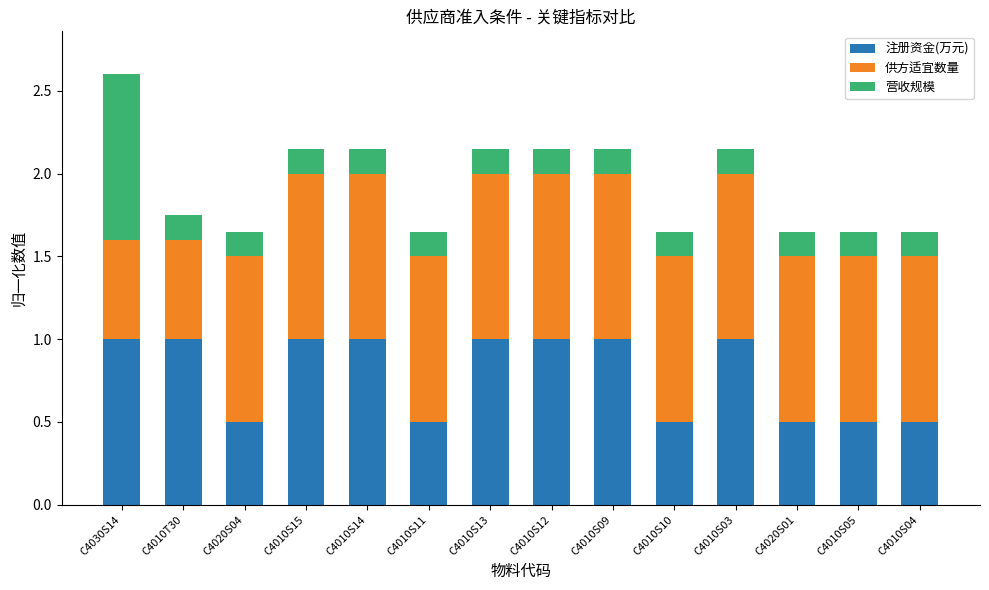

The value of 注册资金(万元) at C4010S04 is 0.5. True or false?

True